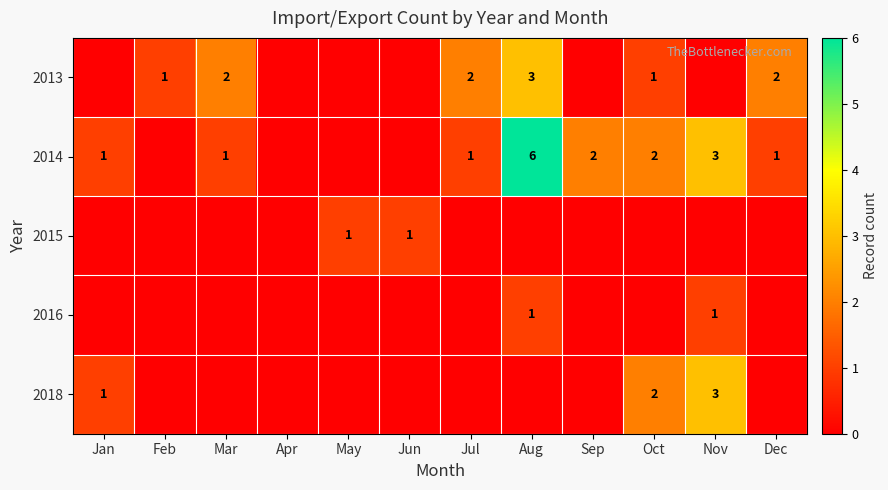

At how many categories does at least one series exceed 1?

7